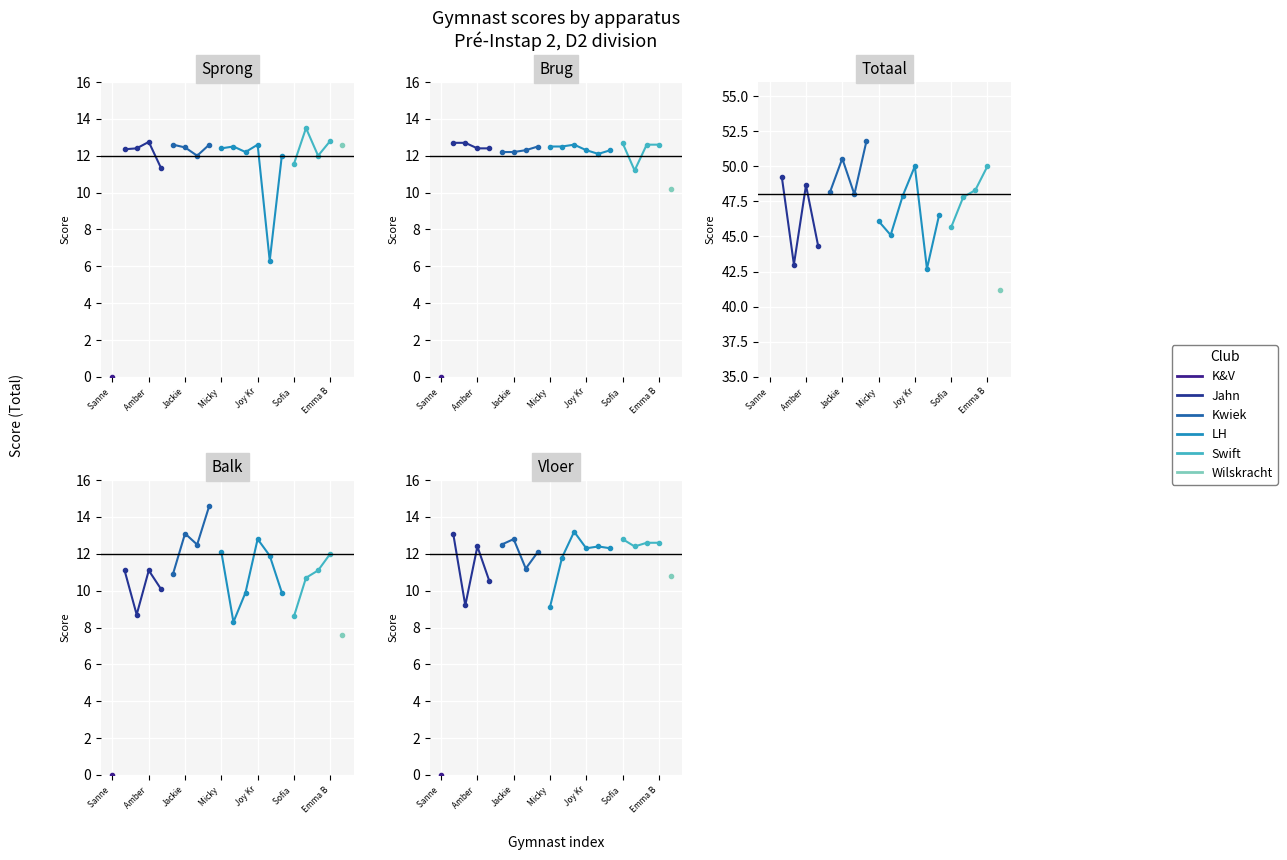

Where is Balk (Tot) nearest to the value 7?

19